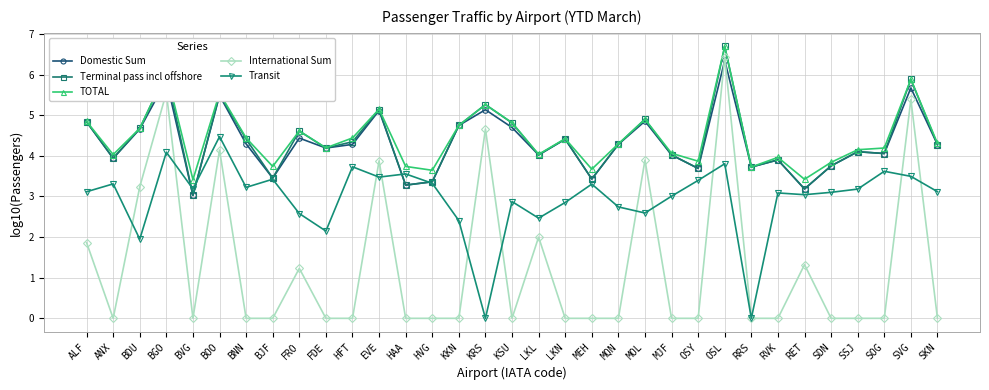

What position from the left is OSY?

24